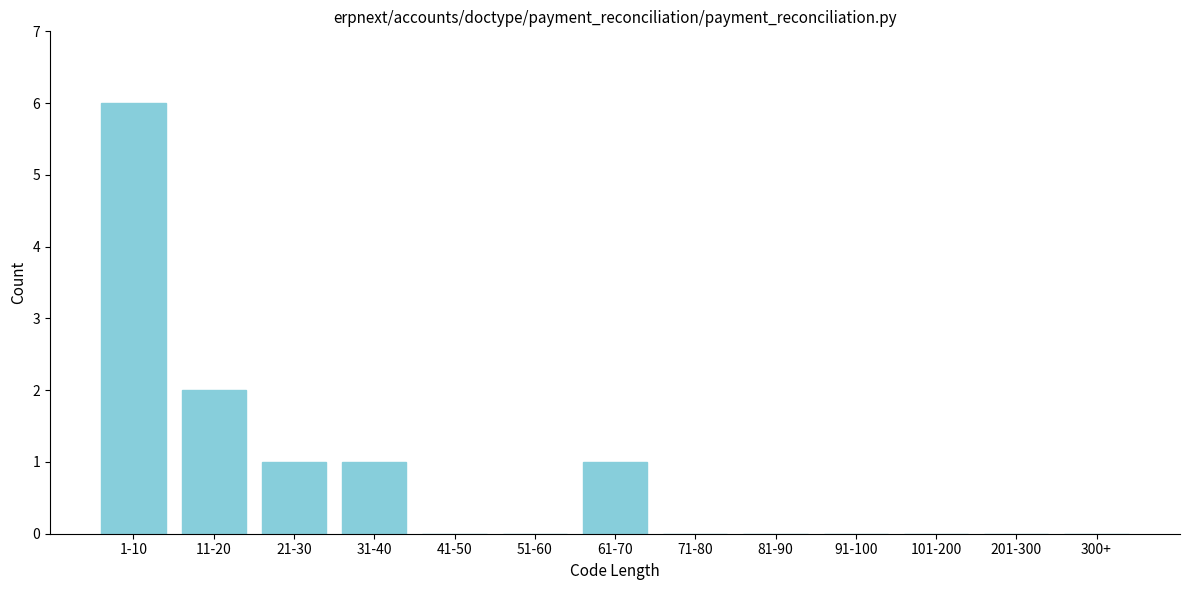

Reading left to right, what are all the values shown in this chart?

1-10=6	11-20=2	21-30=1	31-40=1	41-50=0	51-60=0	61-70=1	71-80=0	81-90=0	91-100=0	101-200=0	201-300=0	300+=0